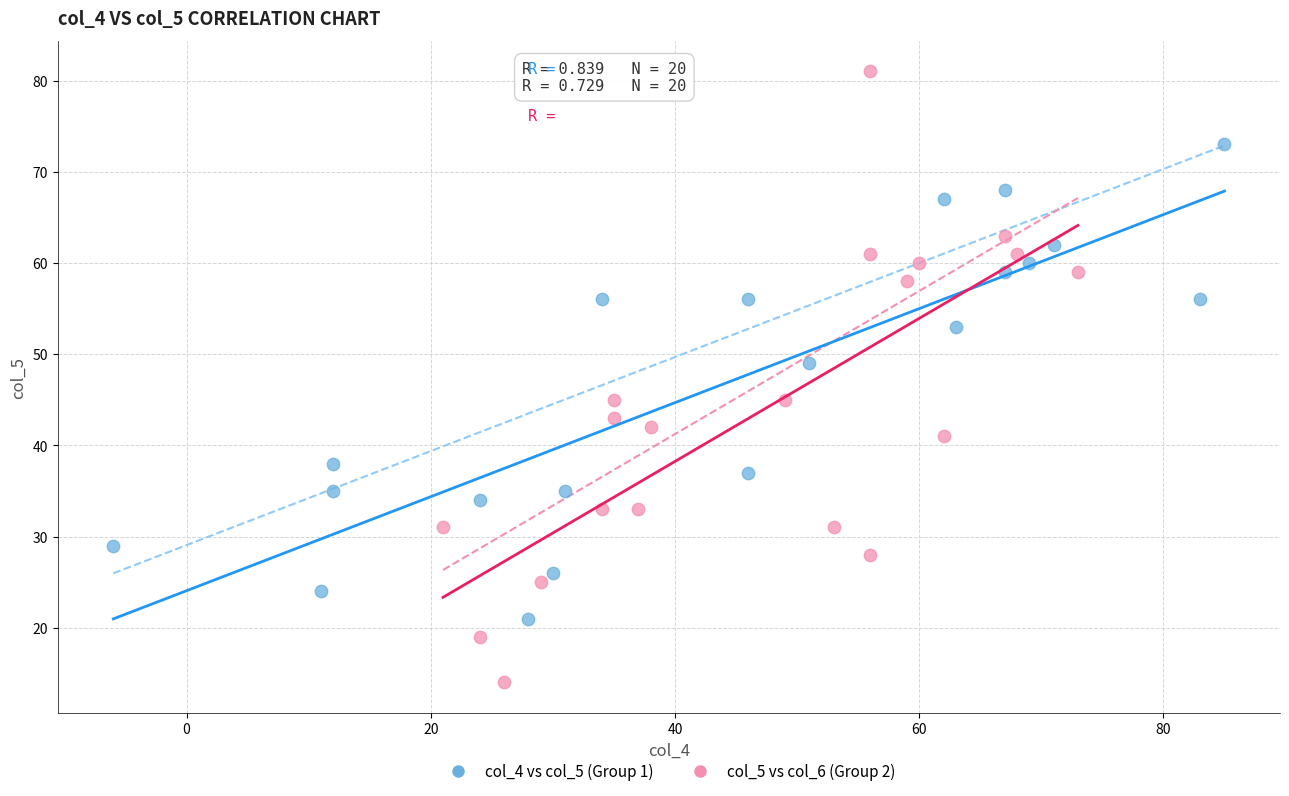

Which series reaches the minimum Y coordinate?

col_5 vs col_6 (Group 2)